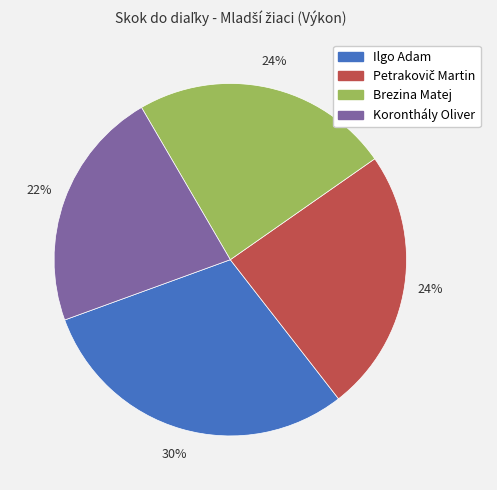

Is Koronthály Oliver the majority of the pie?

No